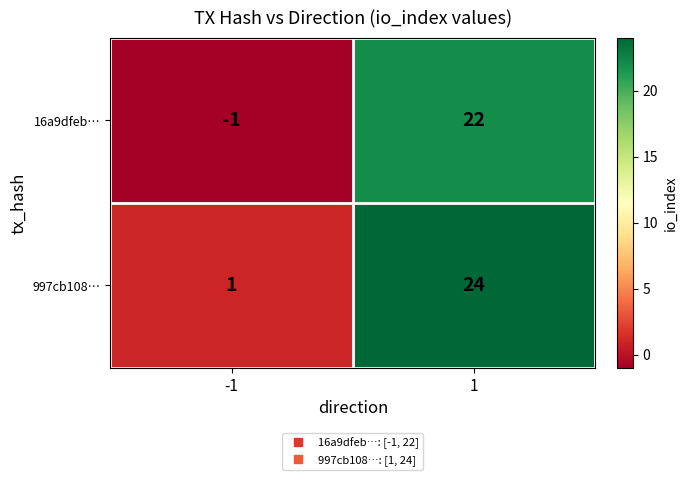

The 16a9dfeb… series shows 22 at 1. True or false?

True